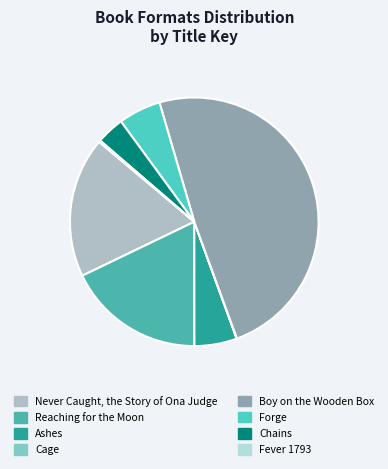

To the nearest percent, what portion does Boy on the Wooden Box represent?

49%